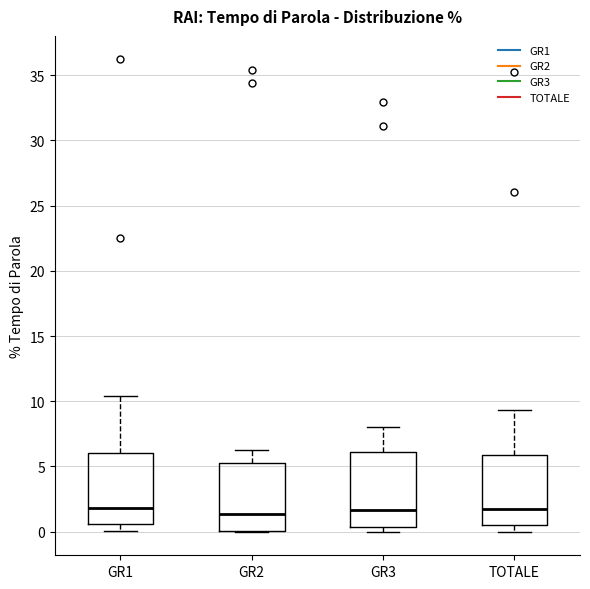

Reading left to right, read every box against the y-axis: the position of its median line, the range the box covers, and the ends of its whiskers. The values are not printed on the chart, so give them approximately, as read against the axis.

GR1: median 2.0, box 0.5 to 6.0, whiskers 0.0 to 10.5
GR2: median 1.5, box 0.0 to 5.0, whiskers 0.0 to 6.5
GR3: median 1.5, box 0.5 to 6.0, whiskers 0.0 to 8.0
TOTALE: median 2.0, box 0.5 to 6.0, whiskers 0.0 to 9.5